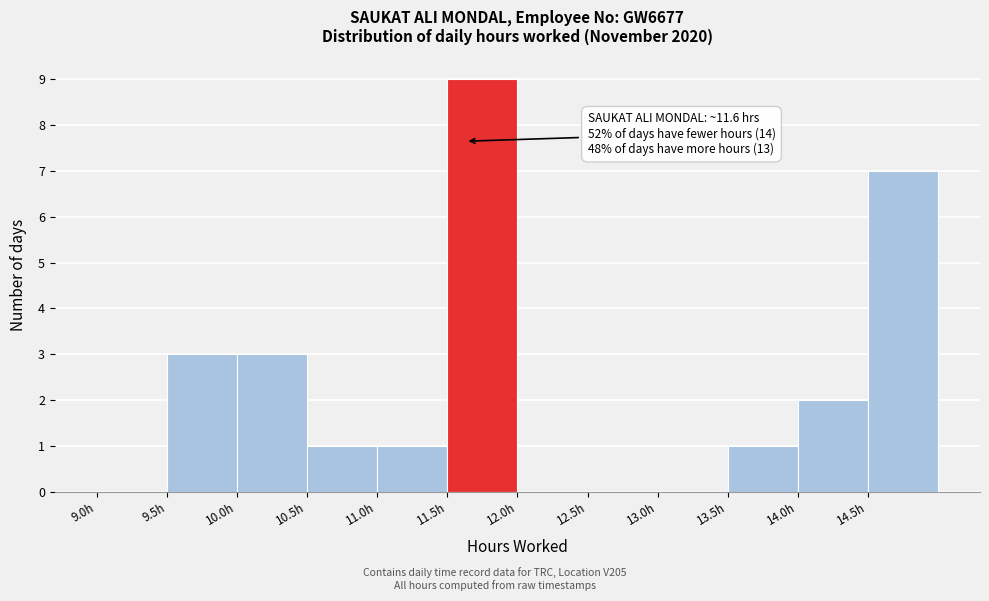

Which range on the x-axis has the tallest bar?

11.5 to 12.0